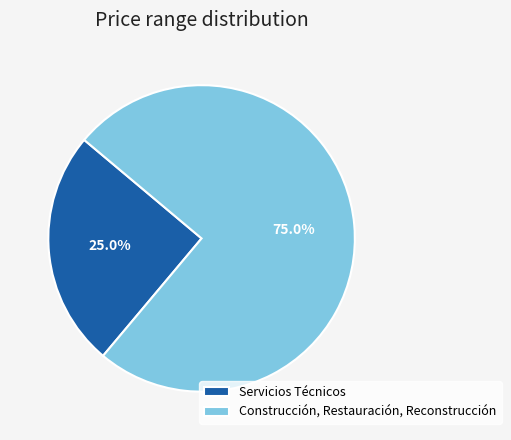

What is the largest slice in the pie chart?

Construcción, Restauración, Reconstrucción